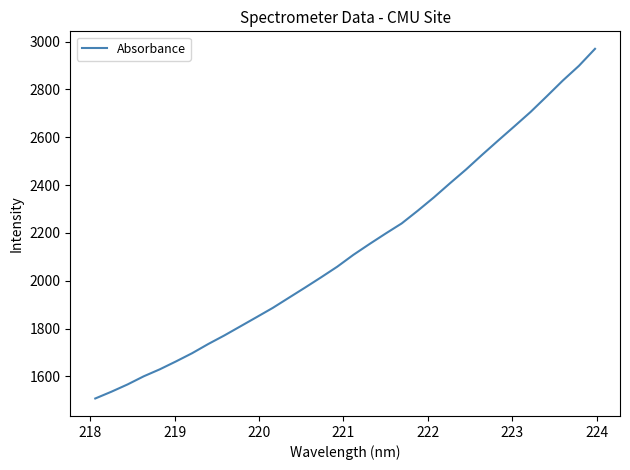

What is the difference between the maximum and minimum values?

1461.9